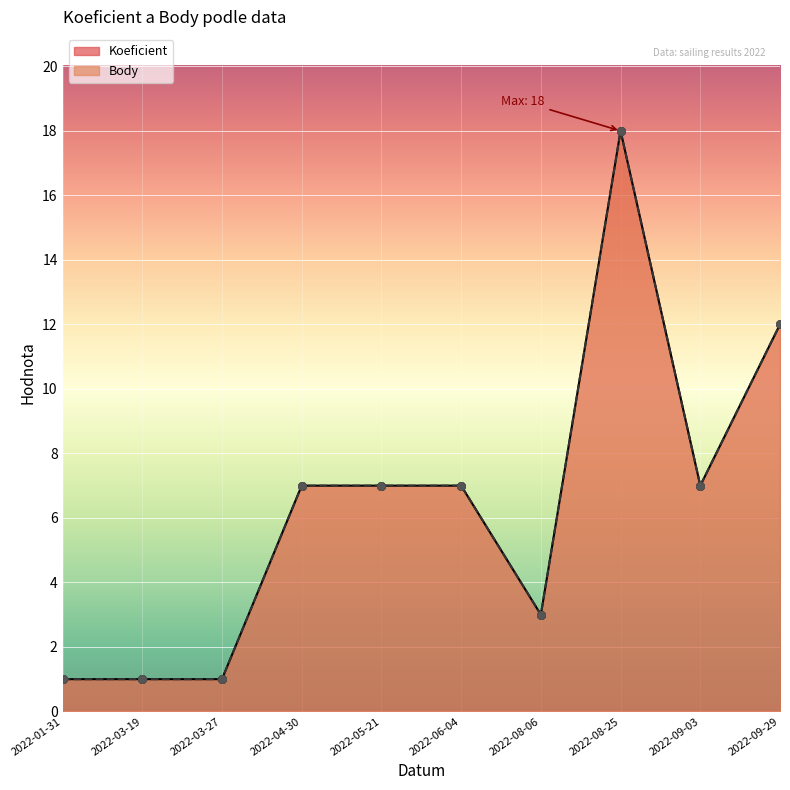

What are all the series names shown in the legend?

Koeficient, Body